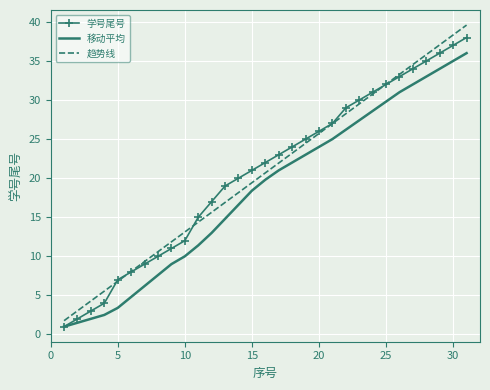

Which series has the widest spread of values?

趋势线